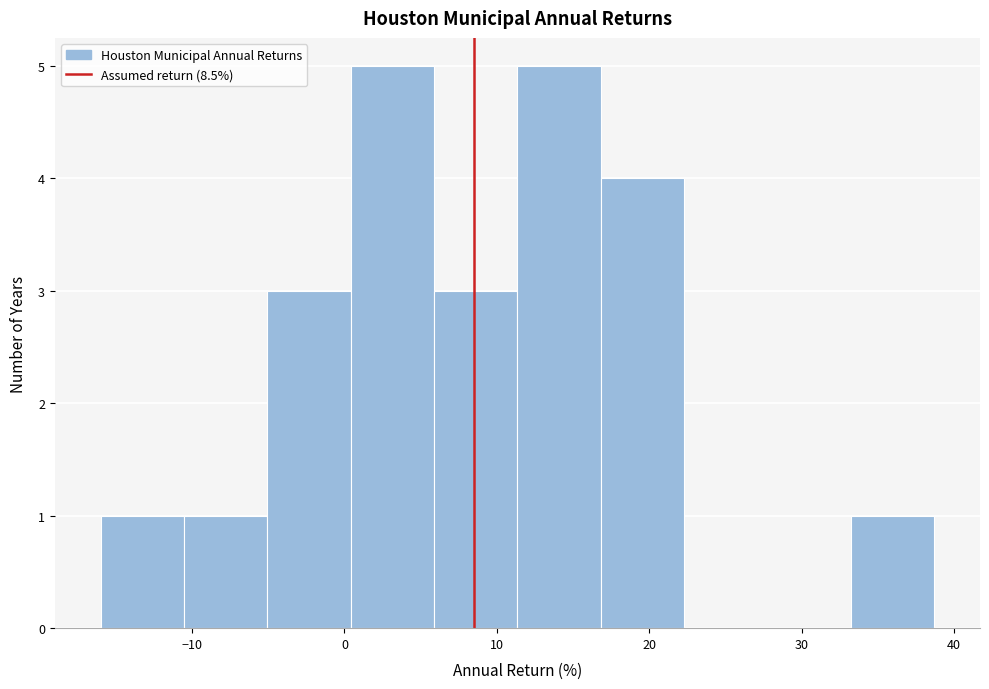

Reading left to right, list every bar in this chart as the range it spans on the x-axis followed by its height. Neither the bar edges nor the heights are printed on the chart, so give them approximately, as read against the axes.

-16 to -11: 1
-11 to -5: 1
-5 to 0: 3
0 to 6: 5
6 to 11: 3
11 to 17: 5
17 to 22: 4
22 to 28: 0
28 to 33: 0
33 to 39: 1